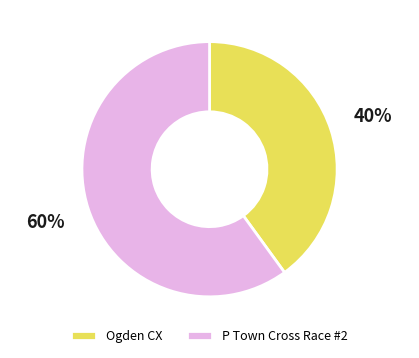

The Ogden CX slice represents 31% of the pie. True or false?

False